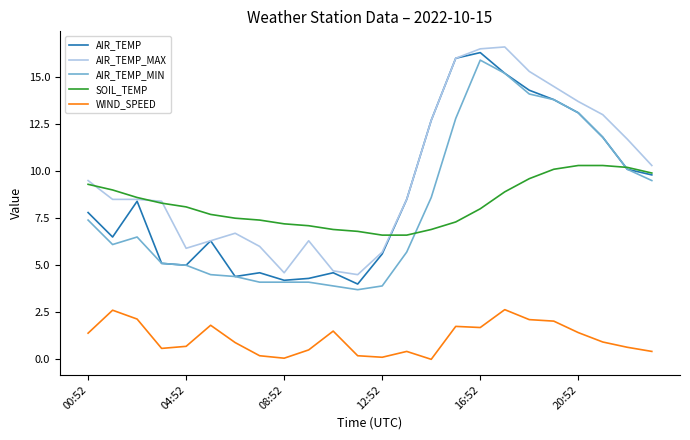

What are all the series names shown in the legend?

AIR_TEMP, AIR_TEMP_MAX, AIR_TEMP_MIN, SOIL_TEMP, WIND_SPEED